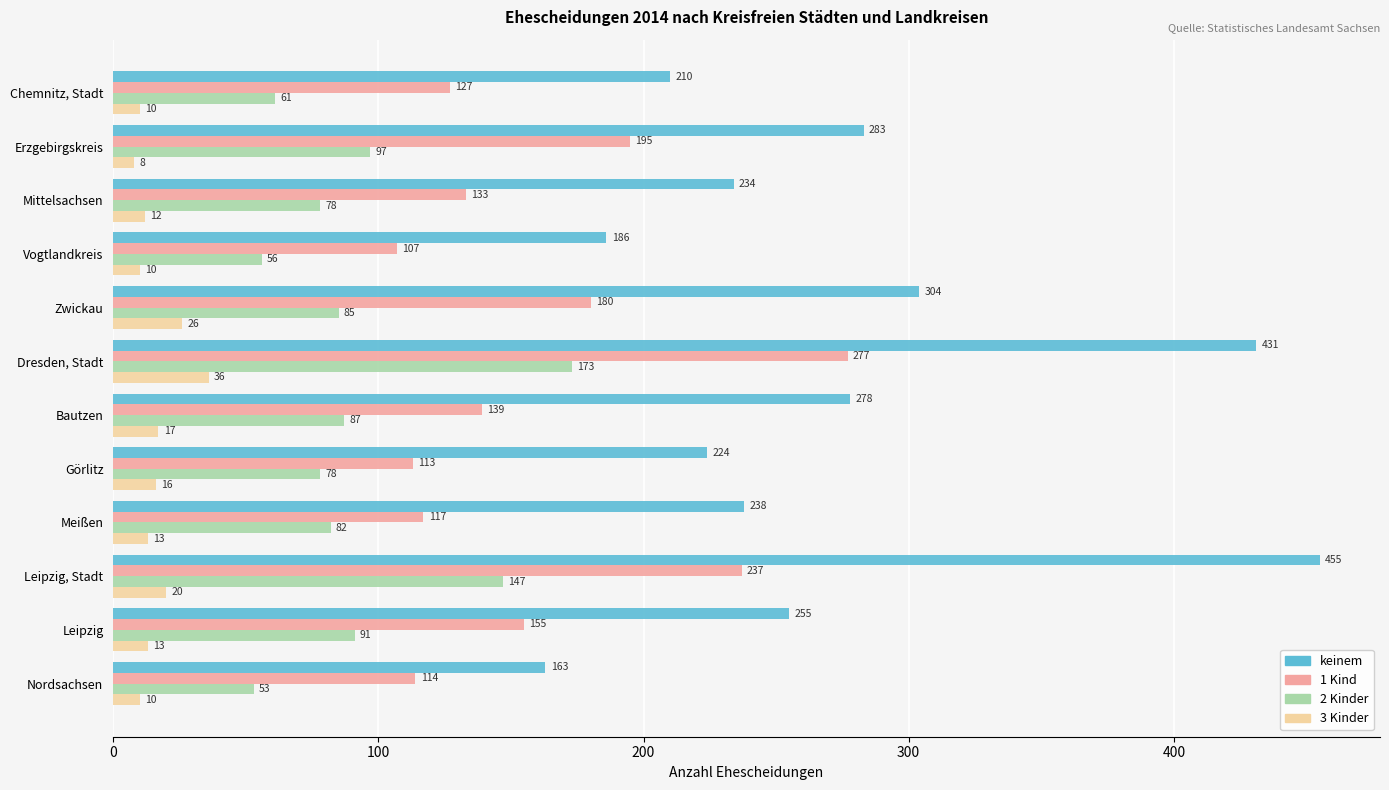

How many series are shown in this chart?

4